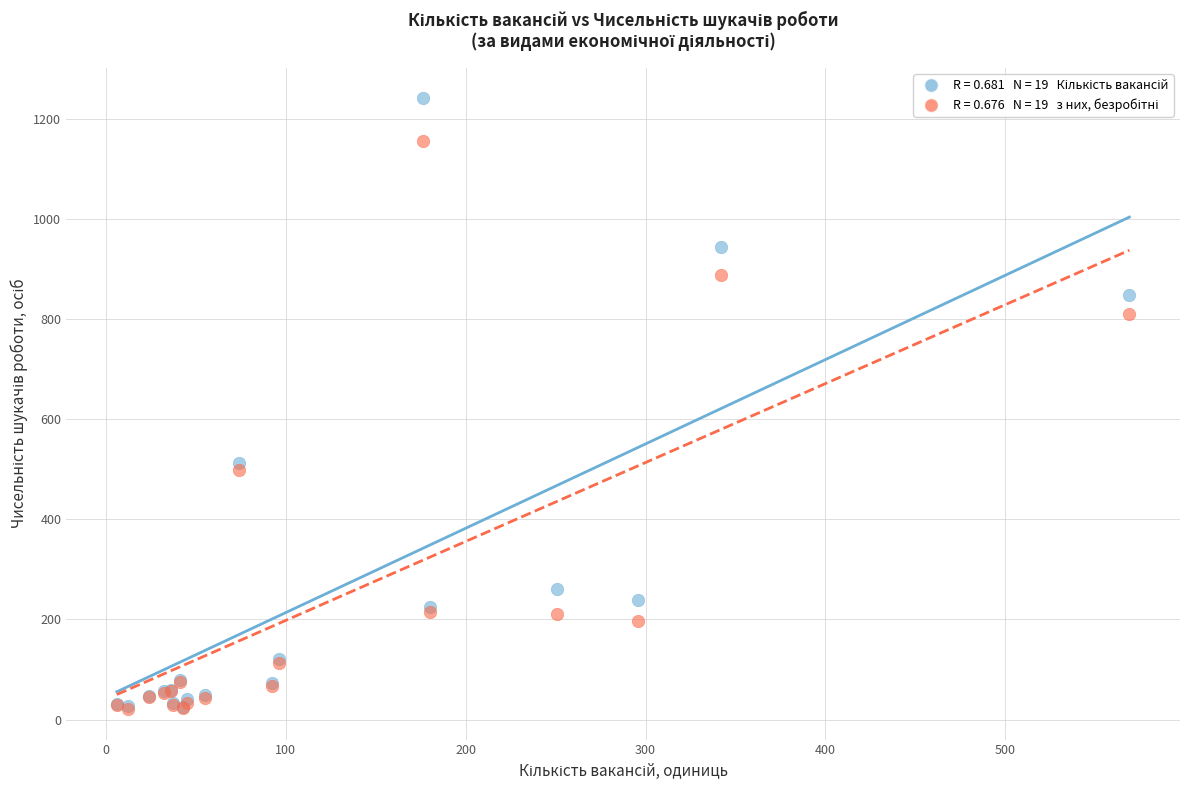

Across all series, what Y value is closest to 631?

512